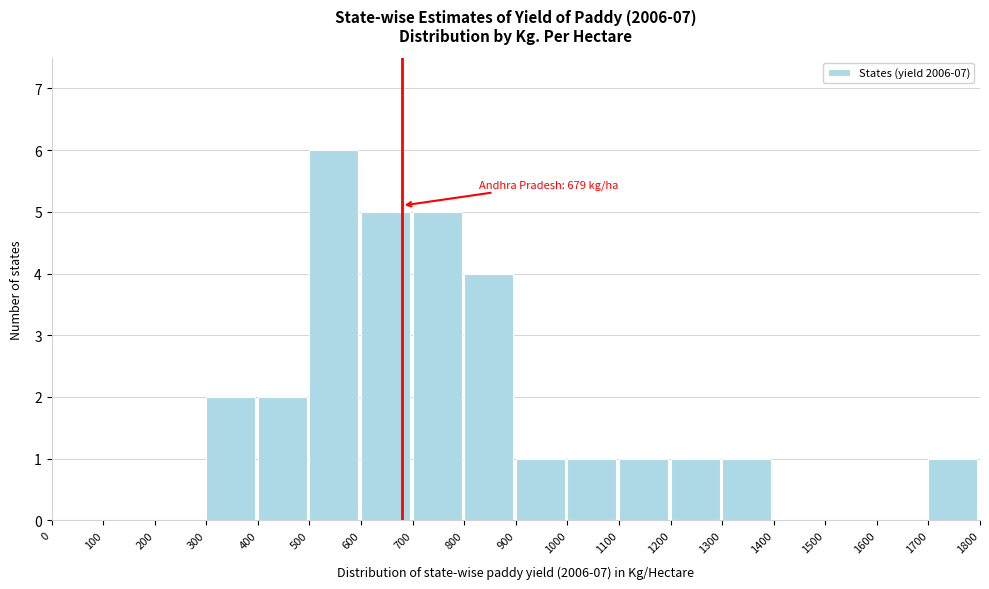

Over which range of the x-axis is the bar tallest?

500 to 600